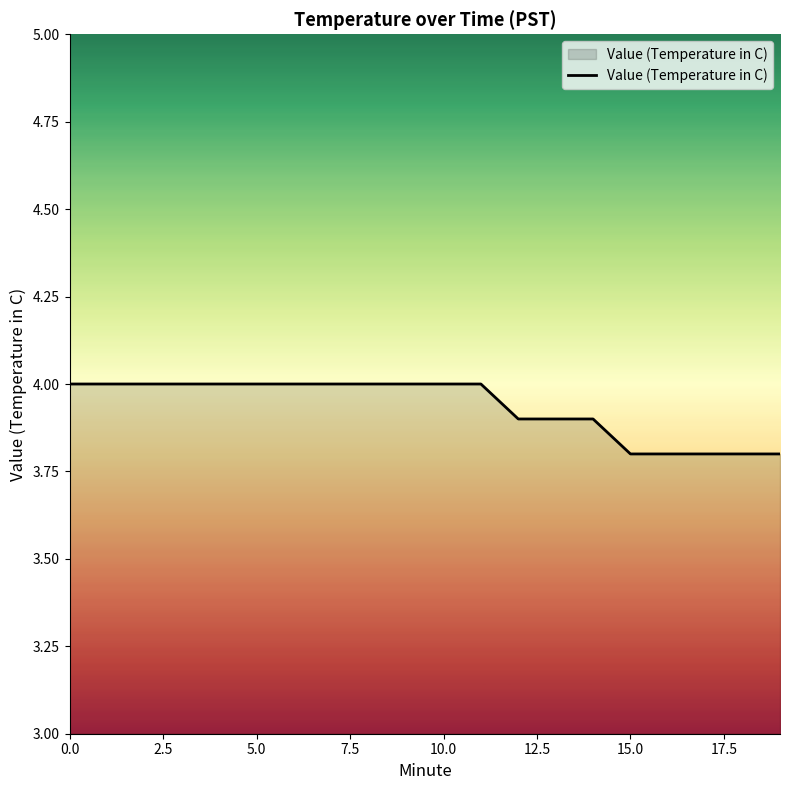

What is the greatest value displayed?

4.0